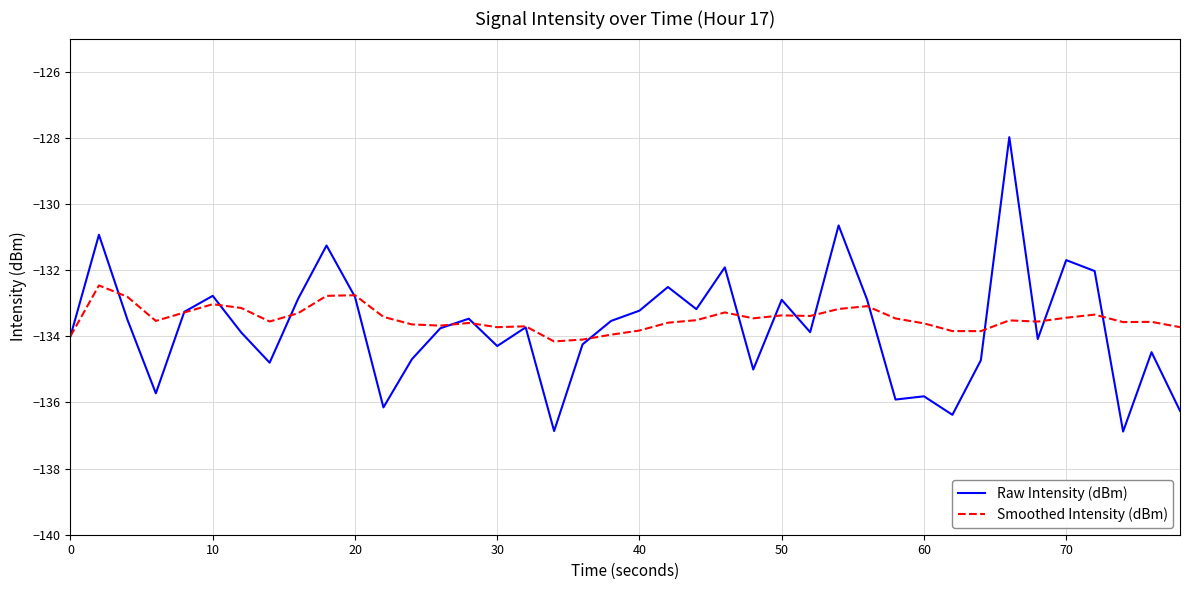

What is the greatest value displayed?

-128.0